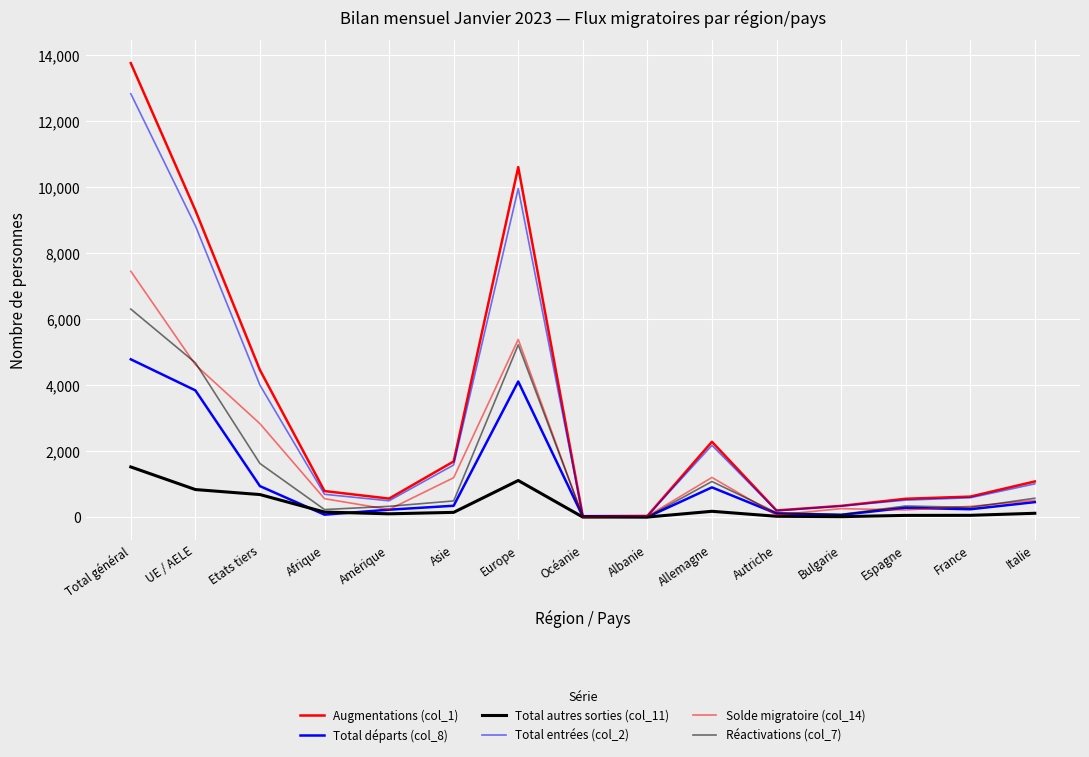

Which series changed the most between Etats tiers and Allemagne?

Augmentations (col_1)